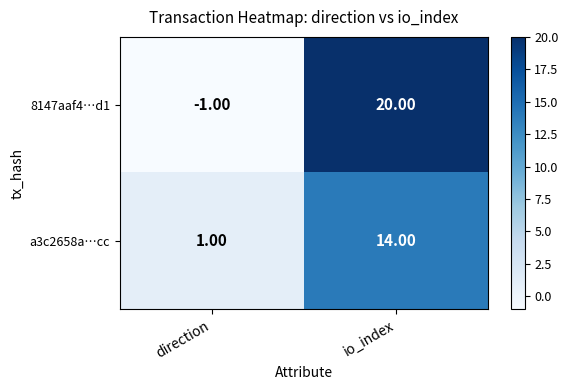

Which series has the largest range (max minus min)?

8147aaf4…d1